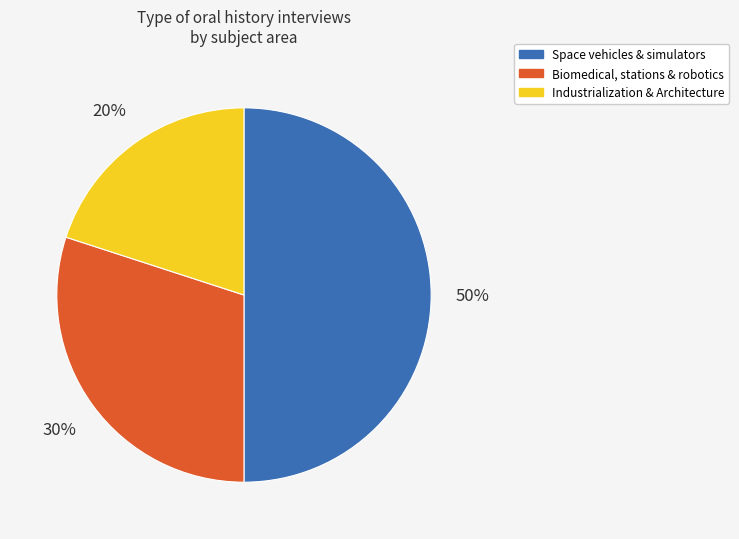

To the nearest percent, what is the difference between the largest and smallest slice percentages?

30%